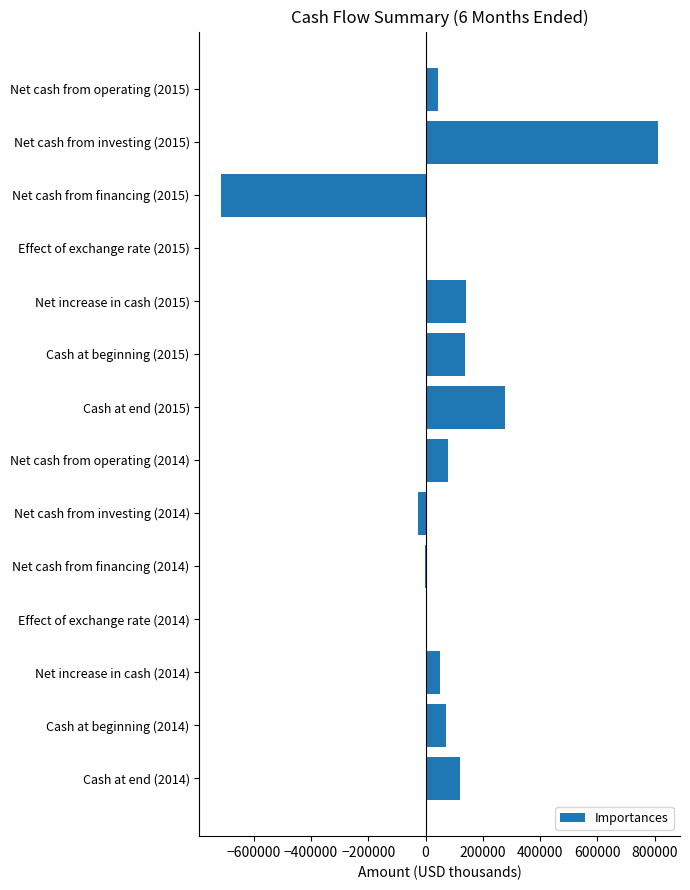

Which has a higher value, Cash at beginning (2015) or Cash at beginning (2014)?

Cash at beginning (2015)